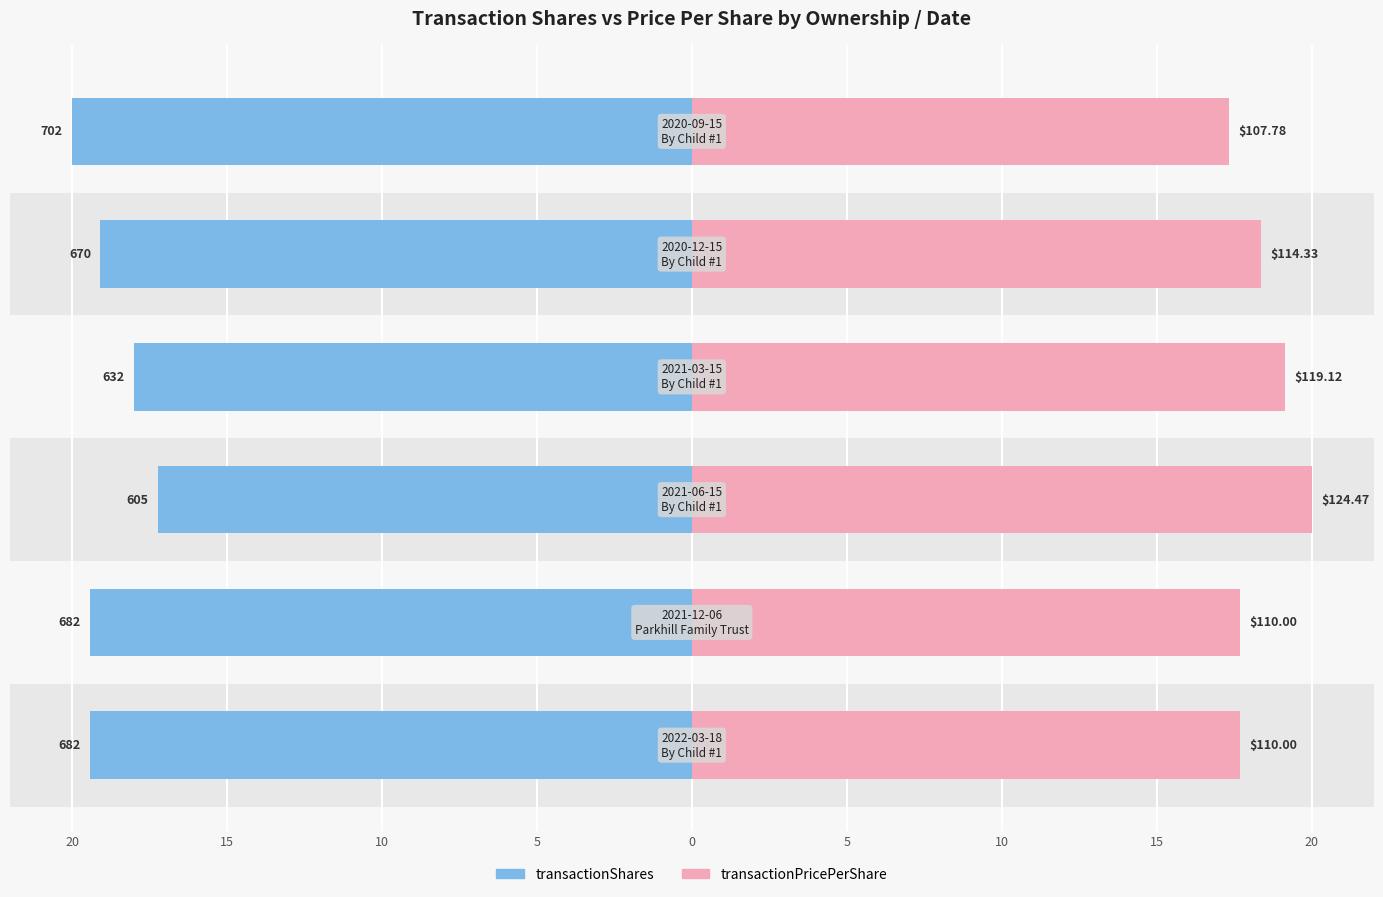

Which series changed the most between 20 and 10?

transactionPricePerShare